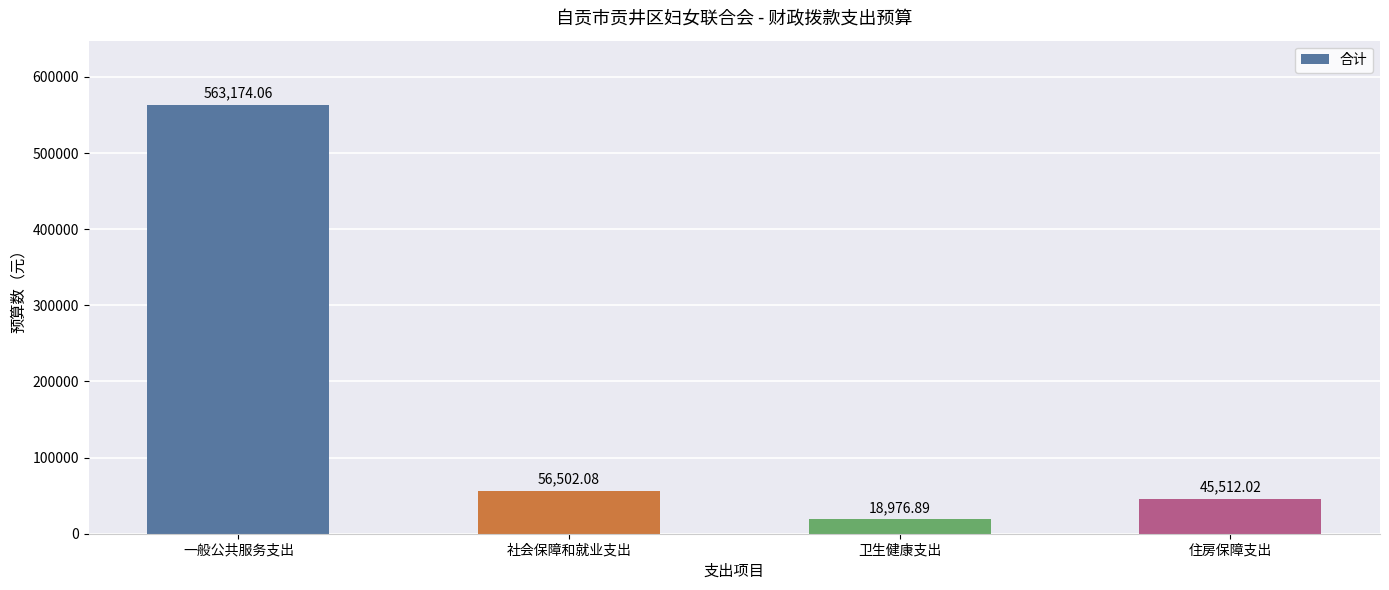

What is the value of the 1st bar from the left?

563174.1